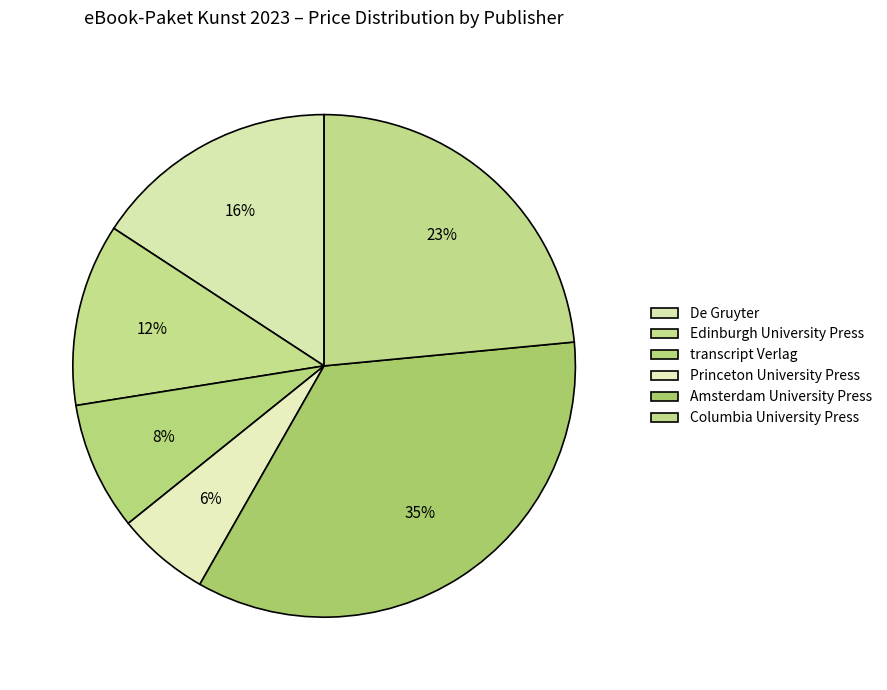

What is the ratio of the value at Columbia University Press to the value at Edinburgh University Press?

2.0